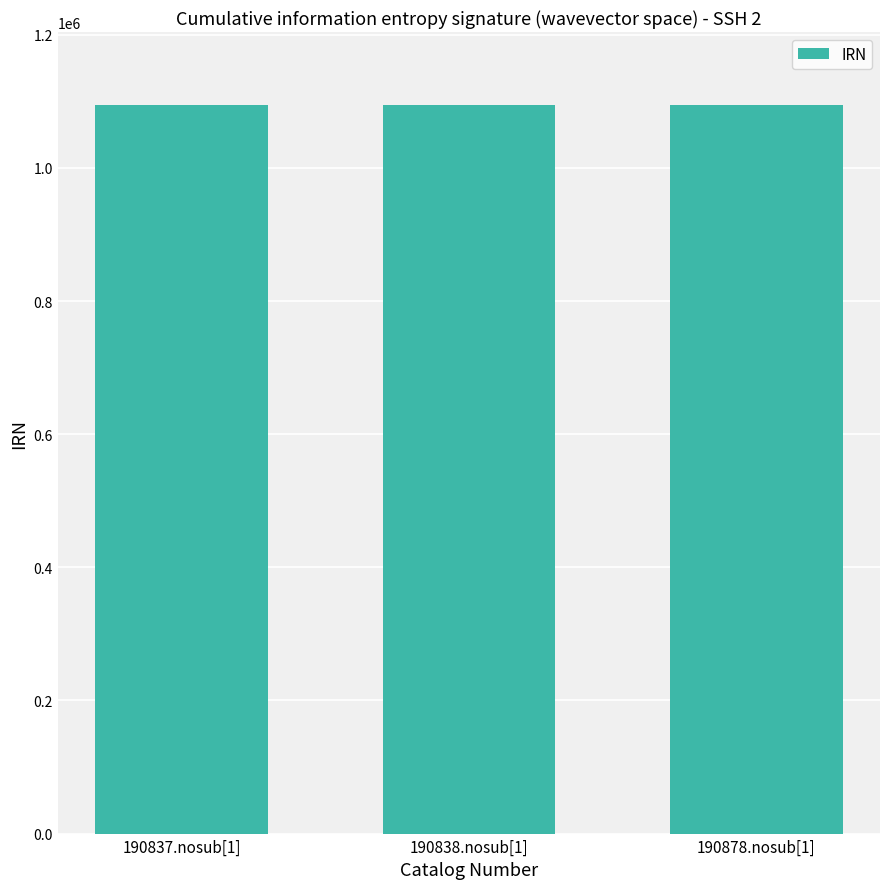

What is the ratio of the value at 190838.nosub[1] to the value at 190878.nosub[1]?

1.0